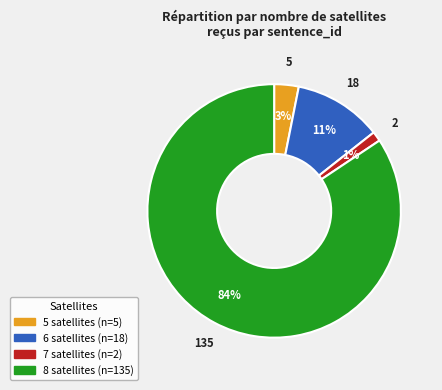

Which has a higher value, 5 or 7?

5